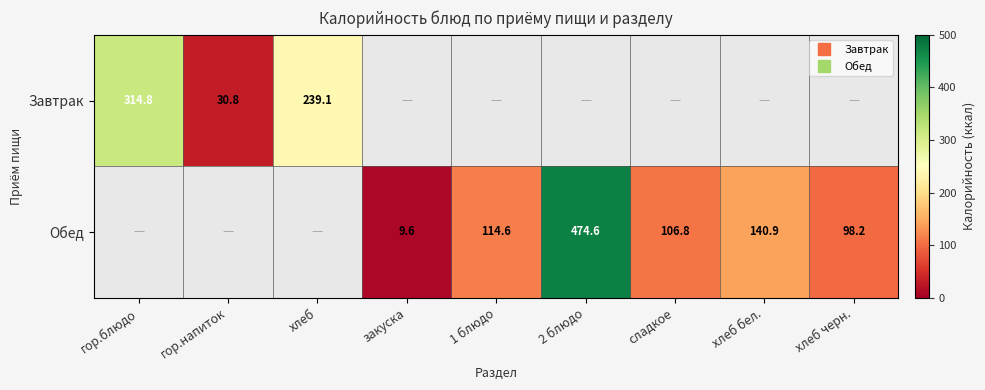

Where is Завтрак nearest to the value 172?

хлеб